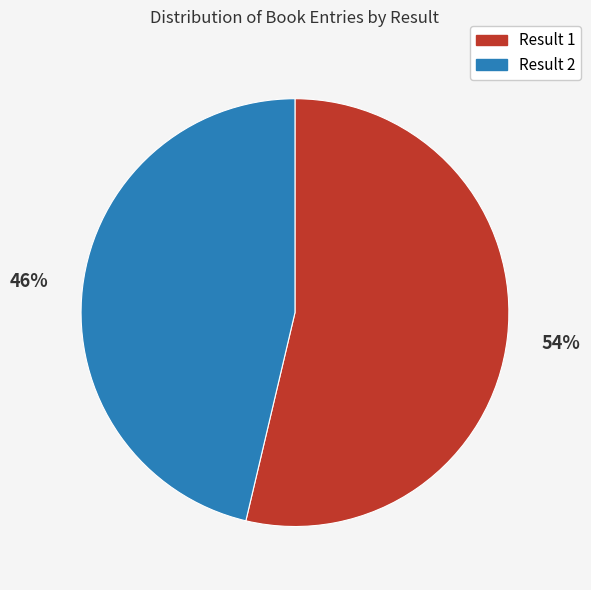

What is the largest slice in the pie chart?

Result 1